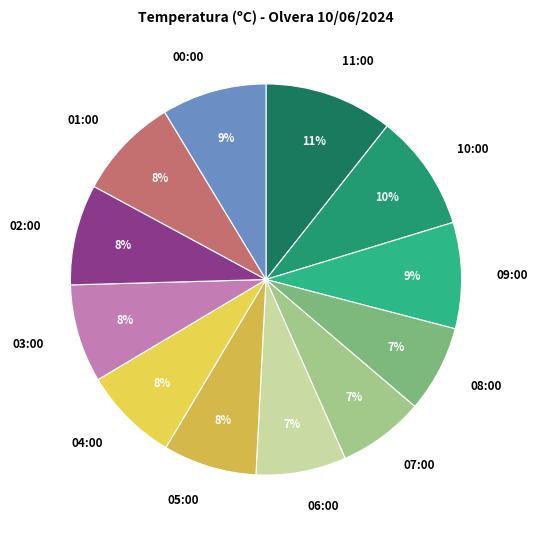

What percentage is the 05:00 slice, to the nearest percent?

8%